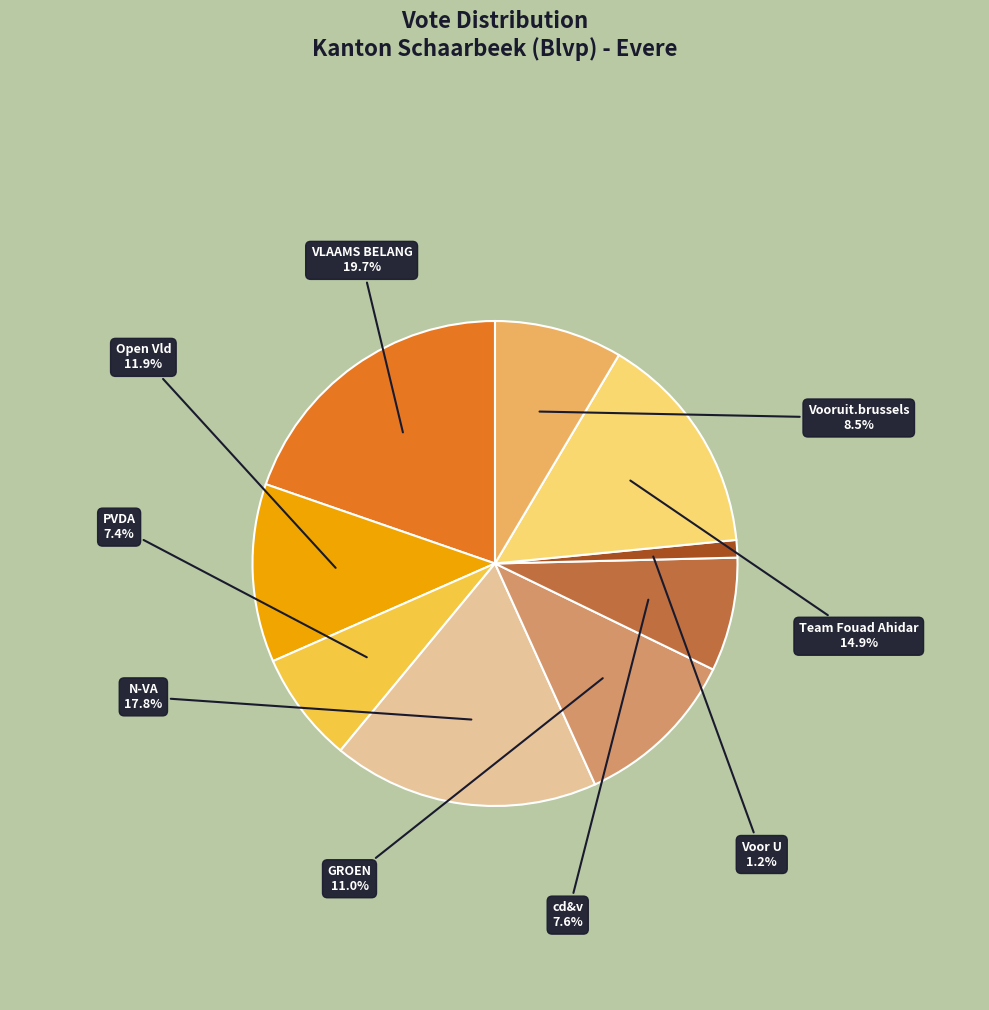

Count the number of slices in the pie.

9